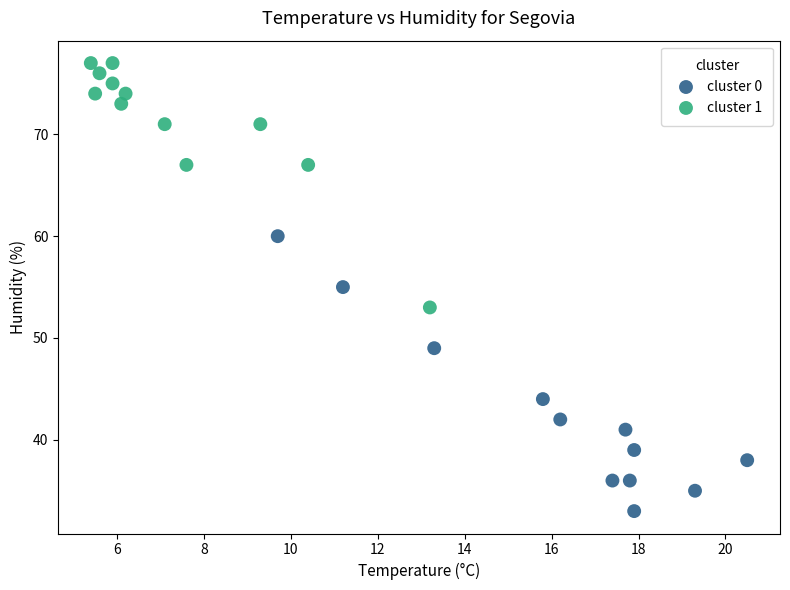

Which series contains the lowest Y value?

cluster 0